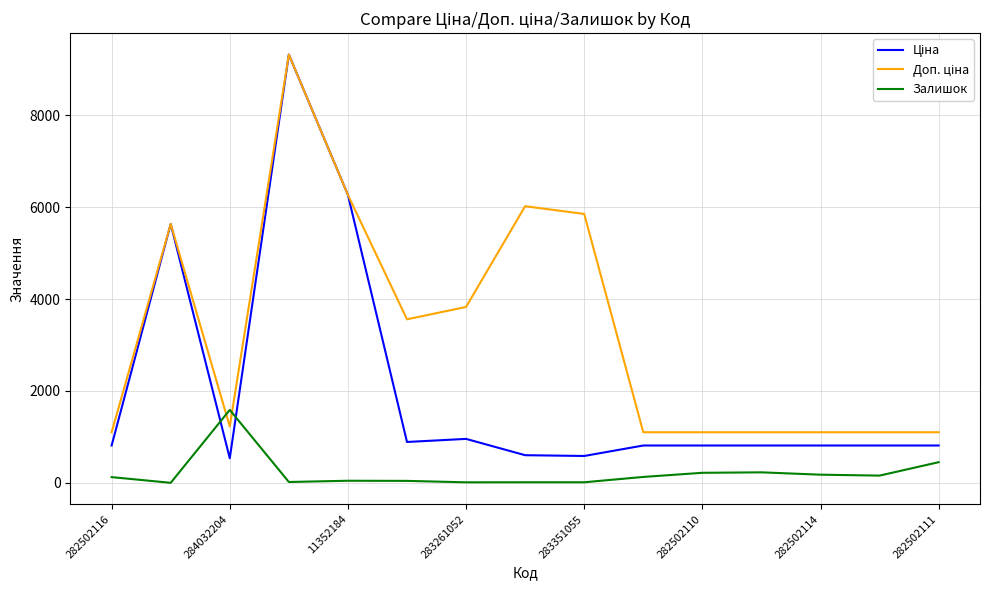

What is the maximum value for Залишок?

1588.0